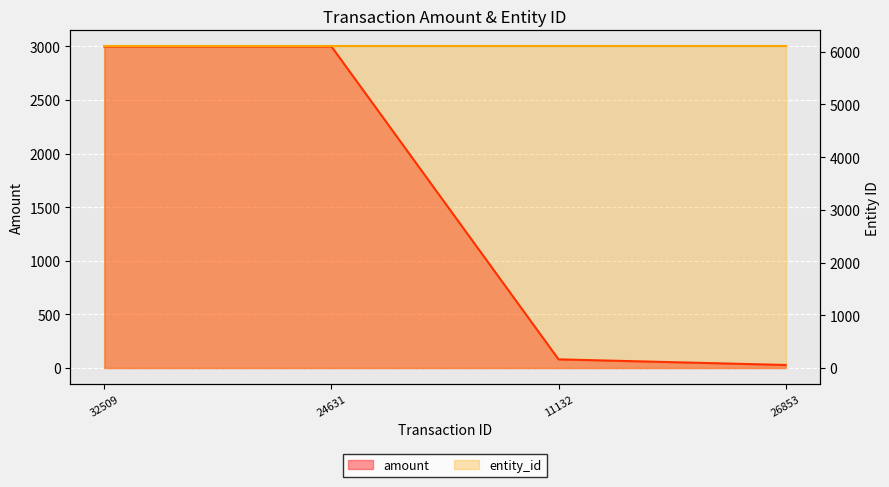

Reading left to right, list all the values displayed in this chart.

amount: 32509=3000.0	24631=3000.0	11132=80.9	26853=28.4
entity_id: 32509=6099.0	24631=6099.0	11132=6099.0	26853=6099.0